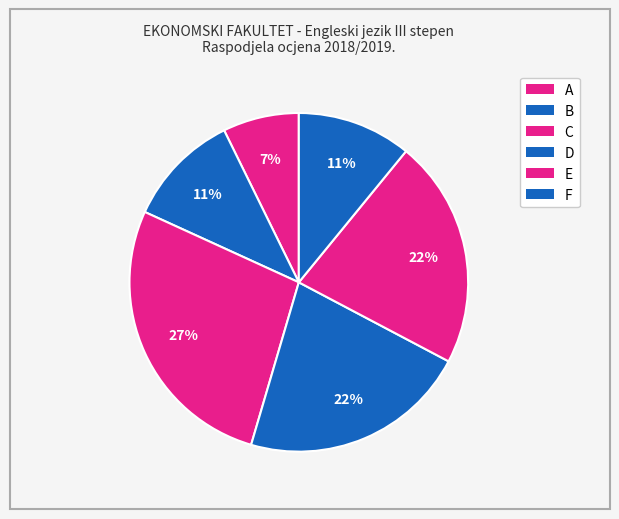

What is the ratio of the value at D to the value at F?

2.5